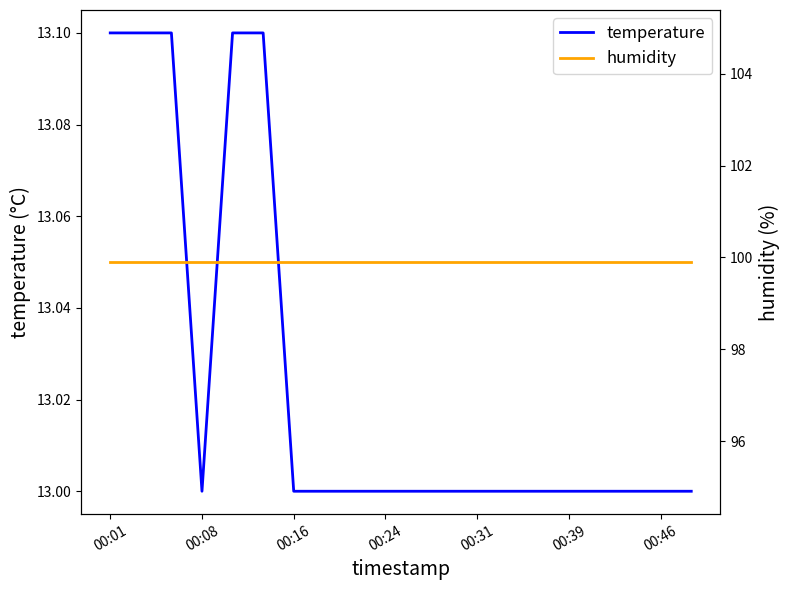

How many series are shown in this chart?

2